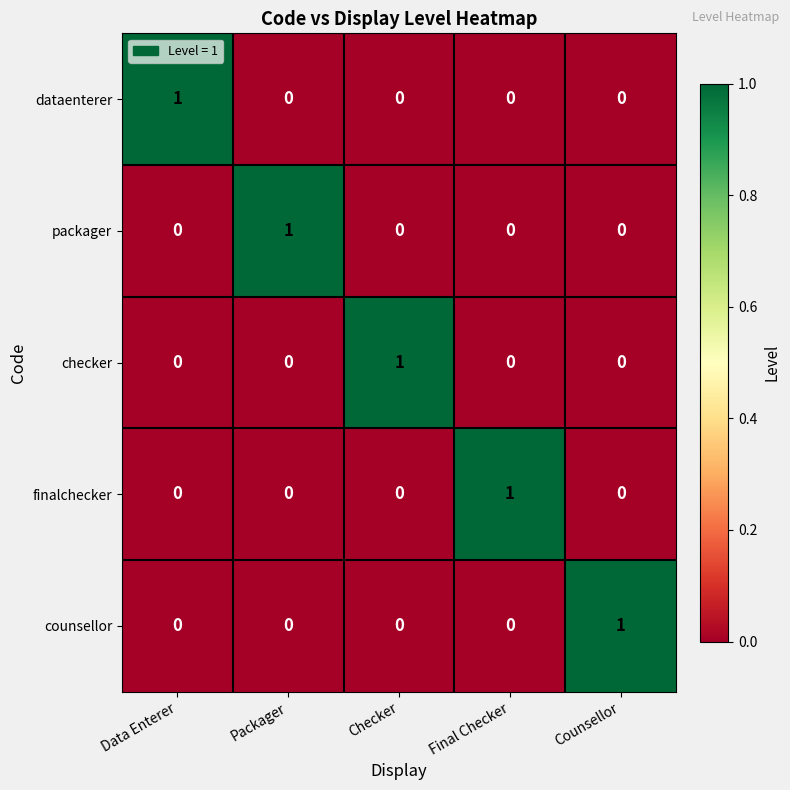

How many finalchecker values are between 0 and 1?

5